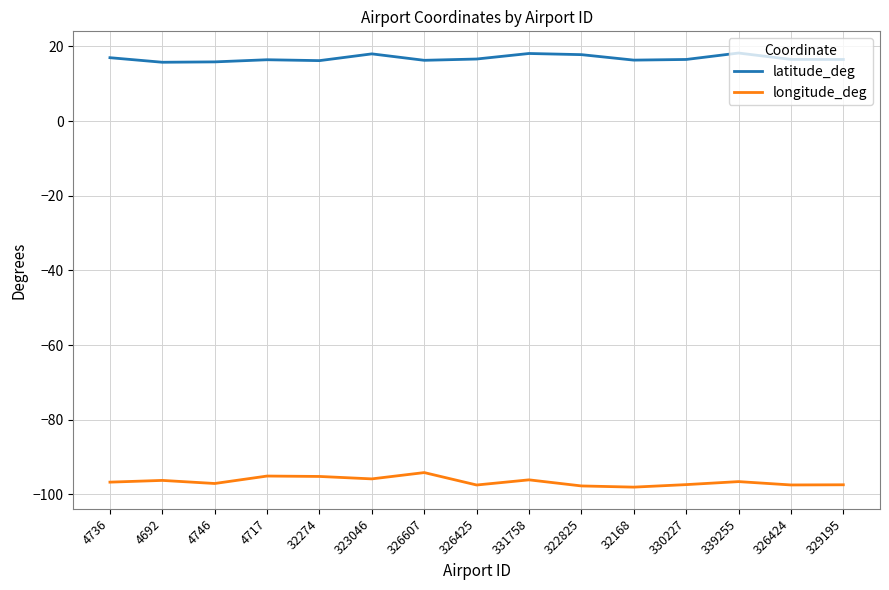

What is the difference between the highest and lowest values at 326425?

114.1